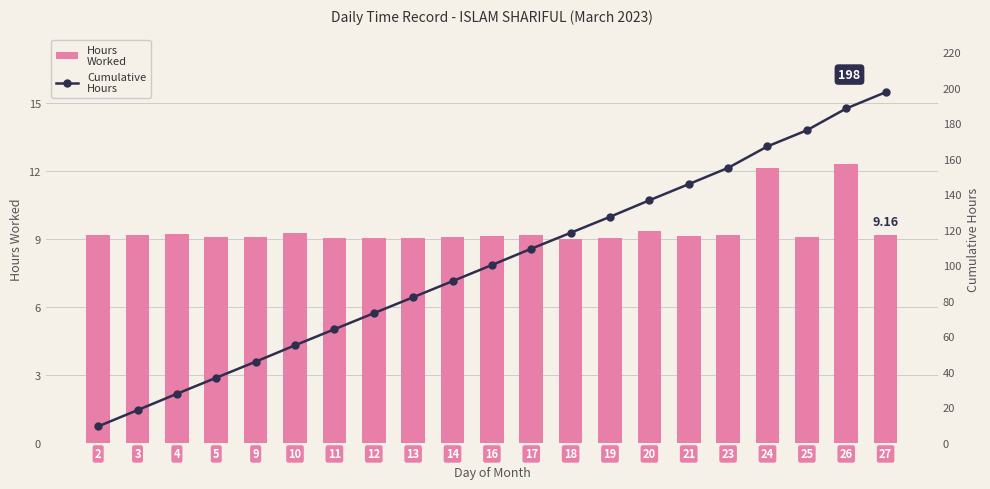

At which category is the sum across all series the highest?

27